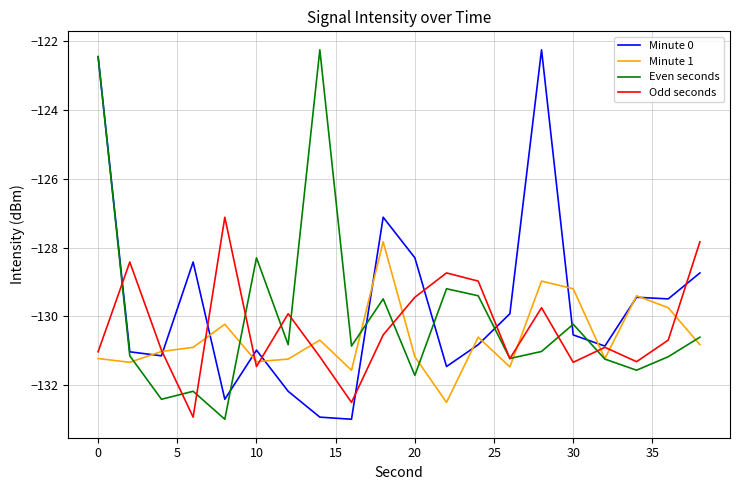

What is the smallest value displayed?

-133.0